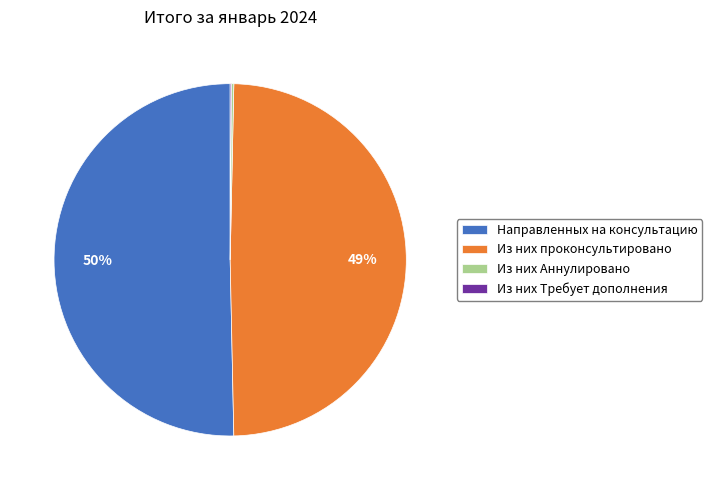

To the nearest percent, what is the average slice percentage?

25%